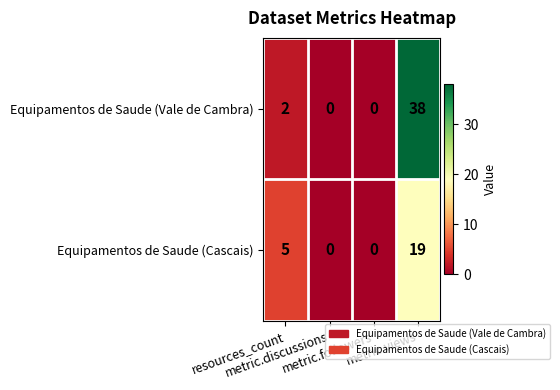

What is the average value of the Equipamentos de Saude (Cascais) series?

6